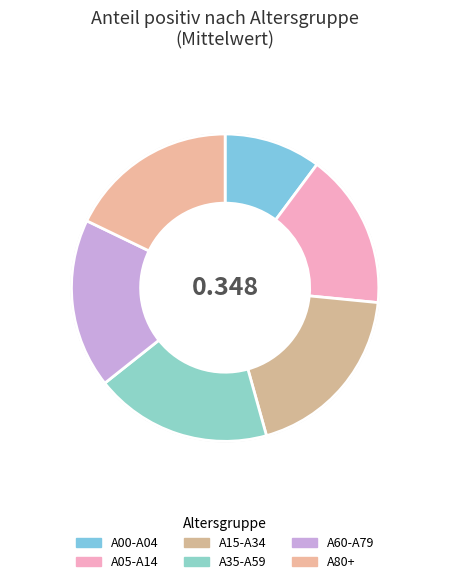

To the nearest percent, what portion does A60-A79 represent?

16%